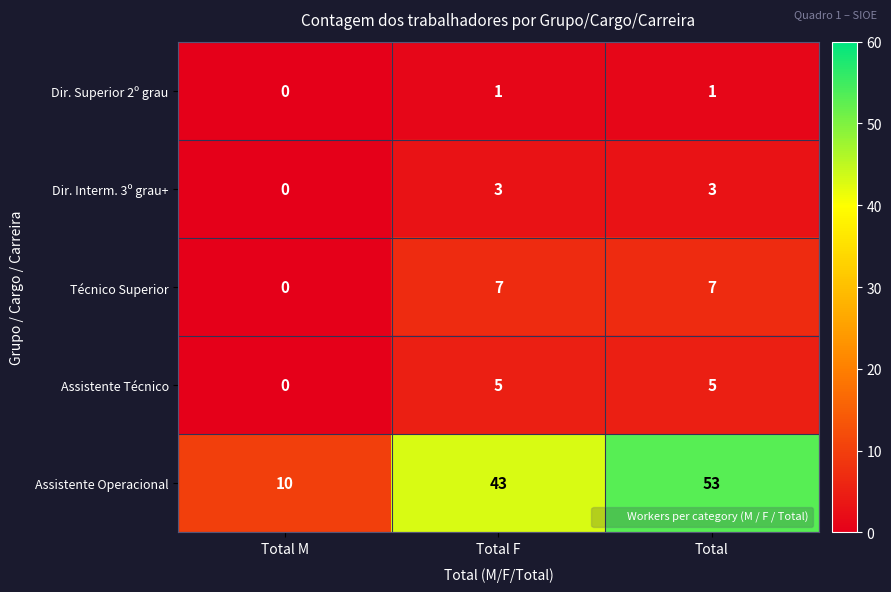

Where is Dir. Superior 2º grau nearest to the value 0?

Total M